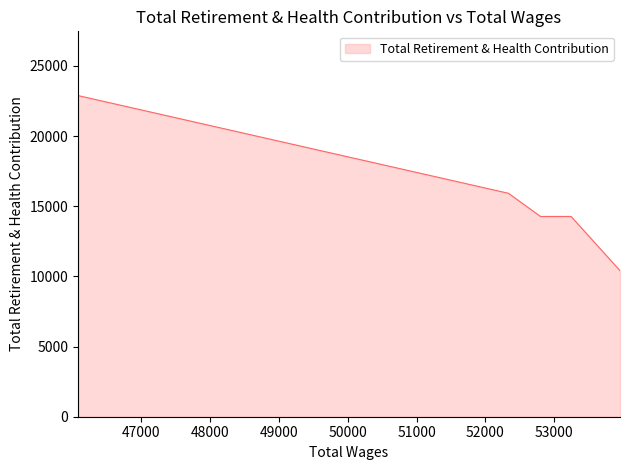

Which label corresponds to the largest value in the chart?

46081.0